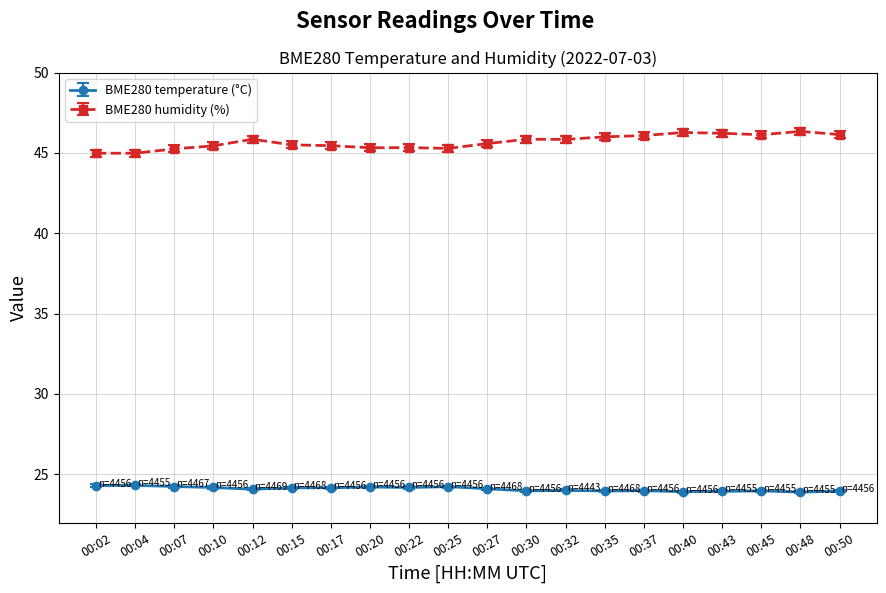

True or false: BME280 temperature (°C) has more than 2 interior local peaks.

True